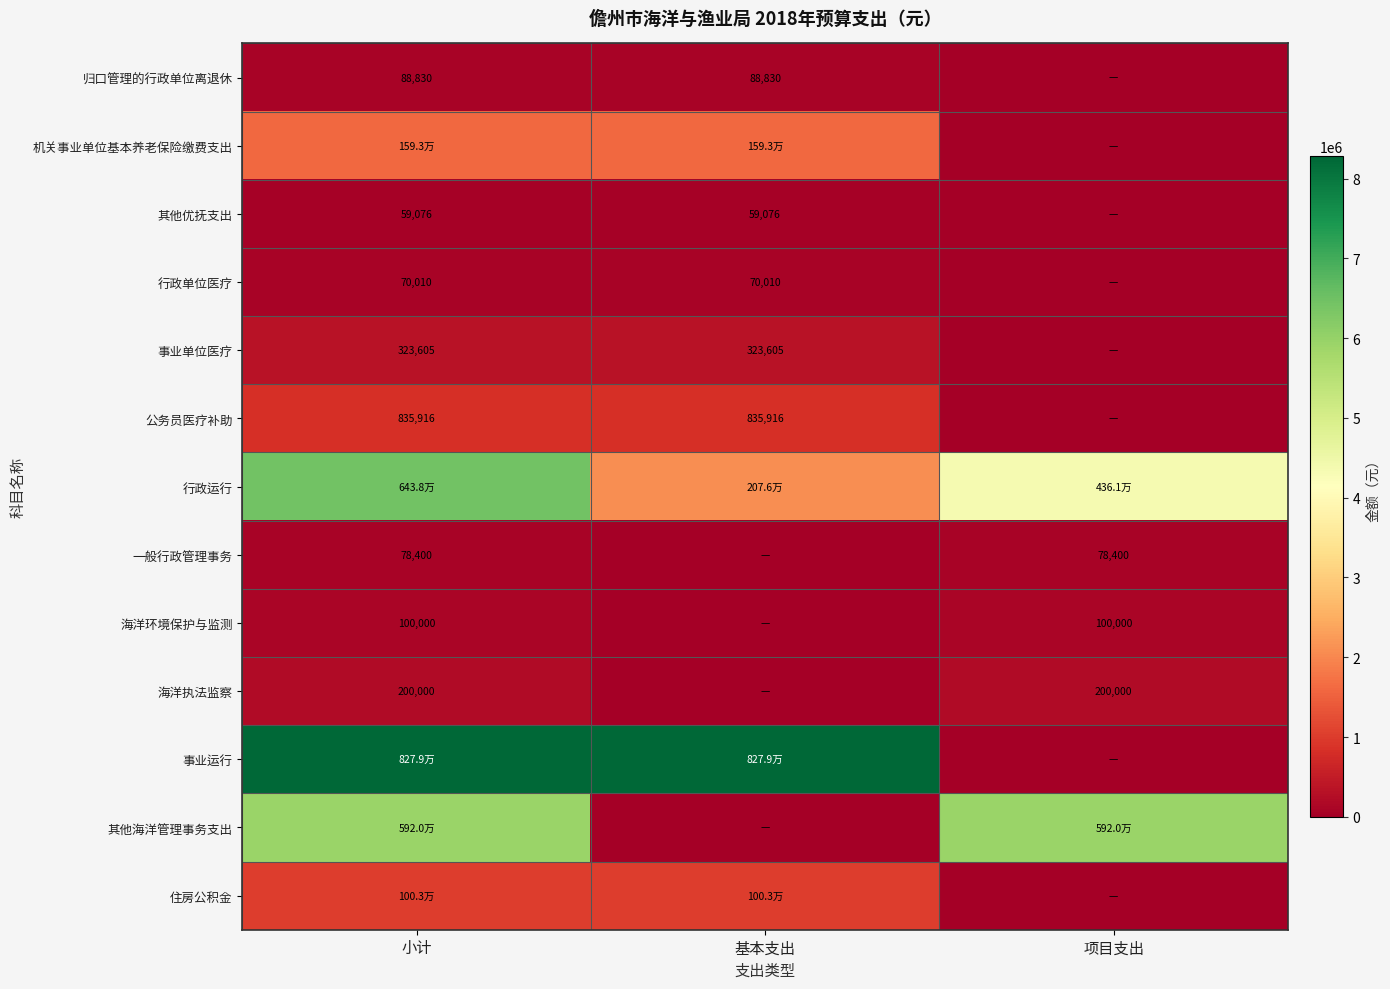

What is the sum of the 行政单位医疗 values at 小计 and 基本支出?

140020.0